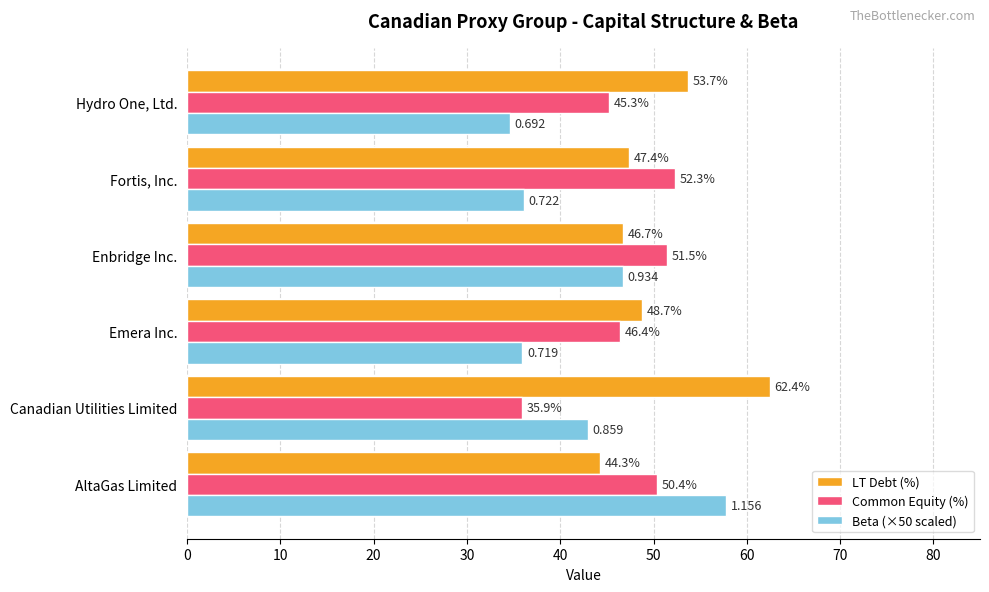

At which label is Beta (×50 scaled) closest to 46?

Enbridge Inc.